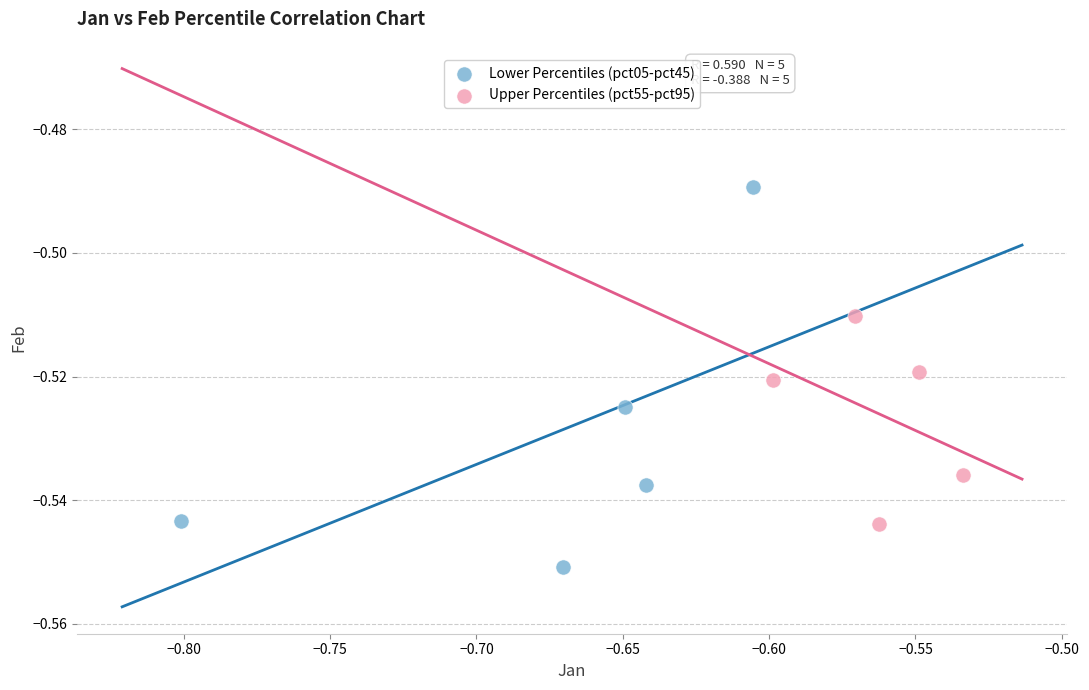

Which series contains the lowest Y value?

Lower Percentiles (pct05-pct45)